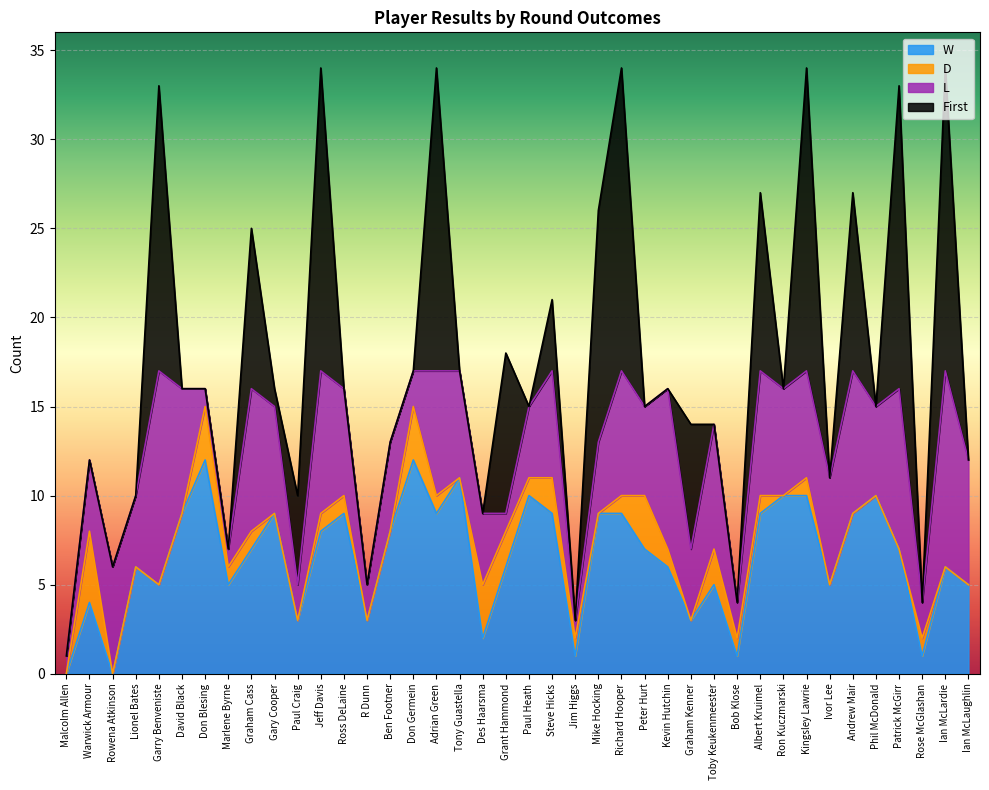

True or false: D and First cross at least once.

True